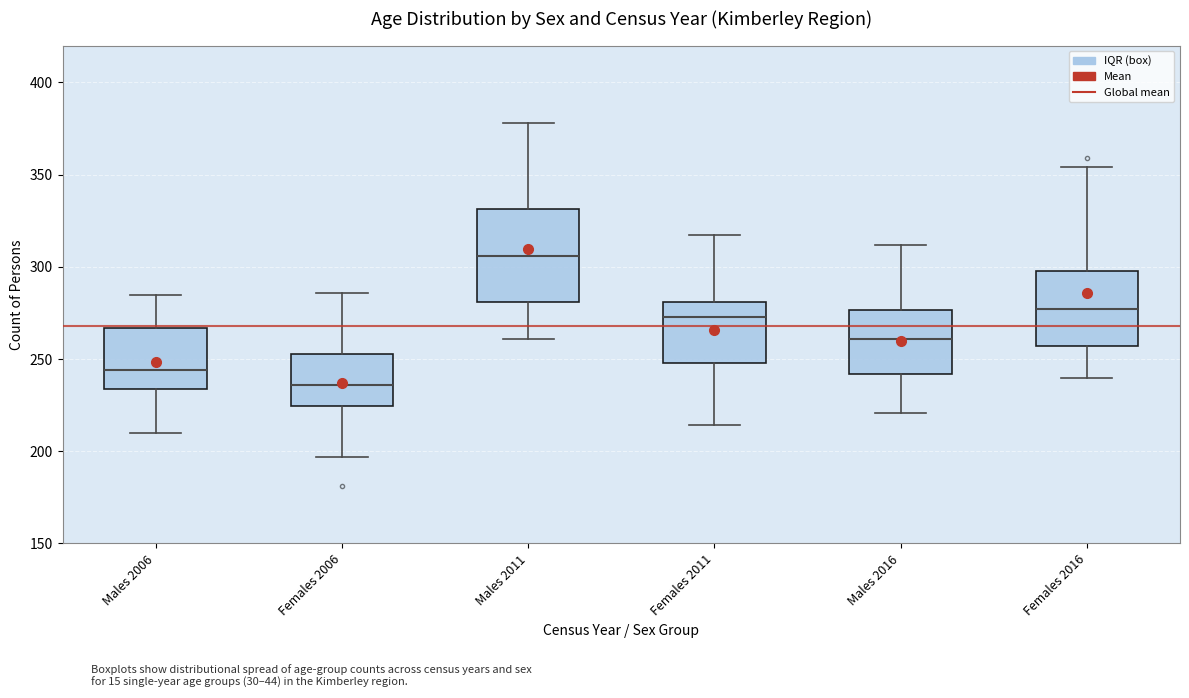

Reading left to right, transcribe this box plot: for each box, give where its median line is, the range the box spans, and where its two whiskers end, as read against the y-axis. The values are not printed on the chart, so give them approximately, as read against the axis.

Males 2006: median 245, box 235 to 265, whiskers 210 to 285
Females 2006: median 235, box 225 to 255, whiskers 195 to 285
Males 2011: median 305, box 280 to 330, whiskers 260 to 380
Females 2011: median 275, box 250 to 280, whiskers 215 to 315
Males 2016: median 260, box 240 to 275, whiskers 220 to 310
Females 2016: median 275, box 255 to 300, whiskers 240 to 355